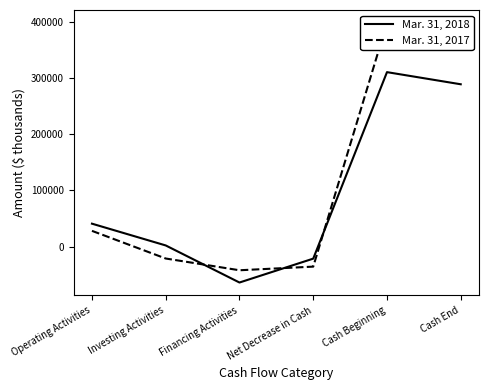

What are all the series names shown in the legend?

Mar. 31, 2018, Mar. 31, 2017